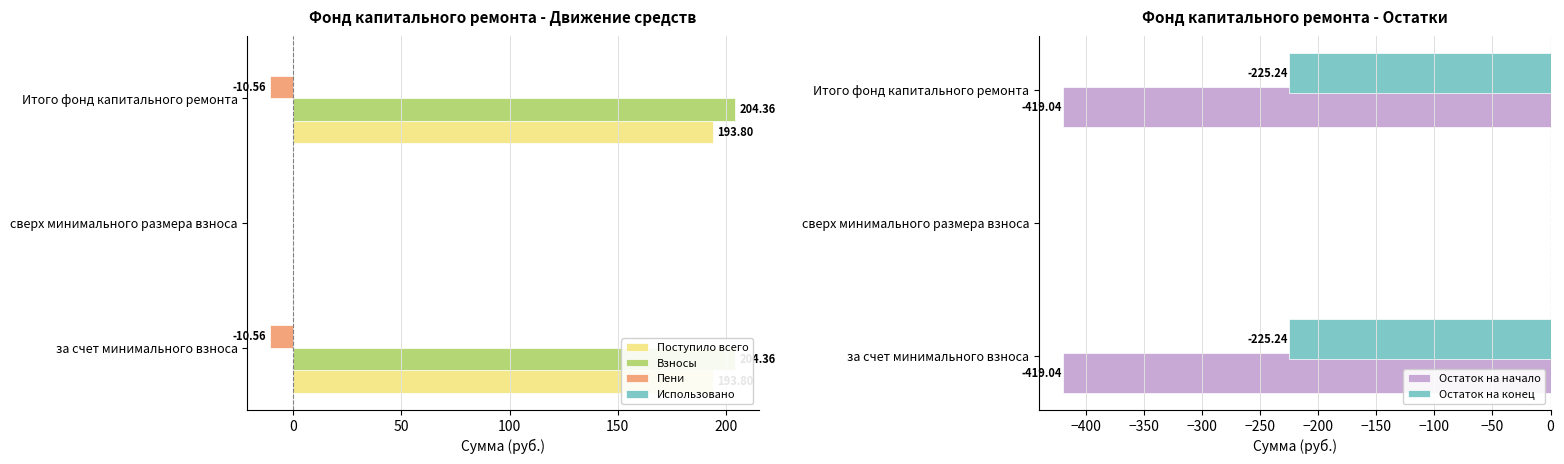

What is the total value across all series at 50?

-256.5